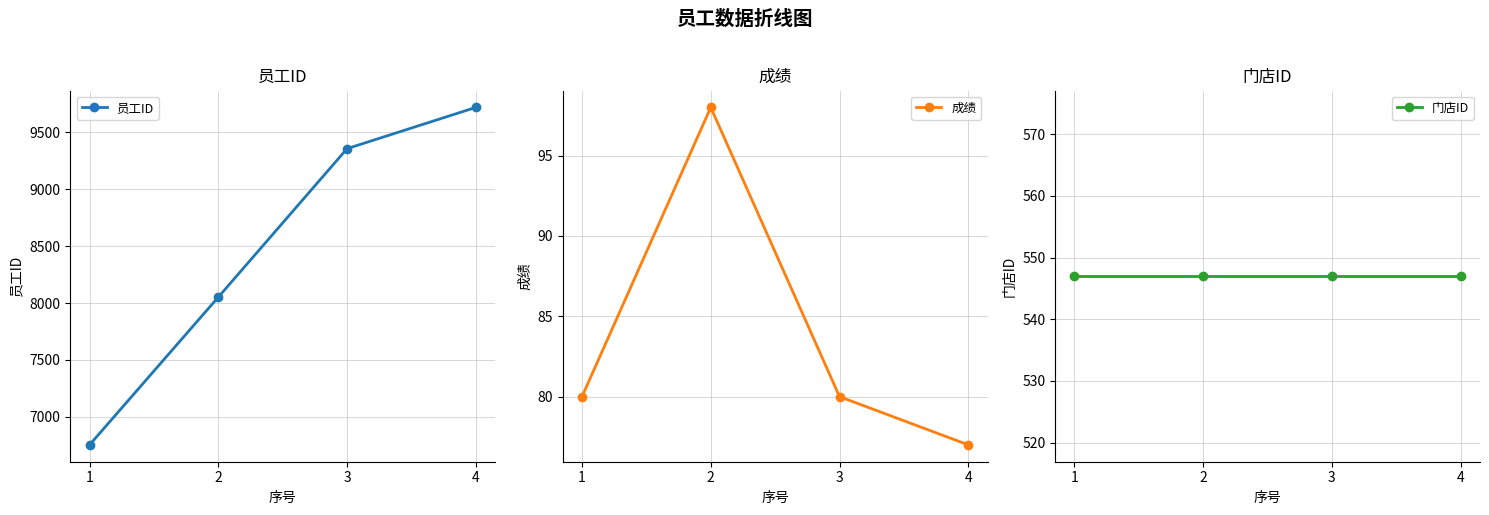

True or false: 员工ID and 成绩 intersect in this chart.

False